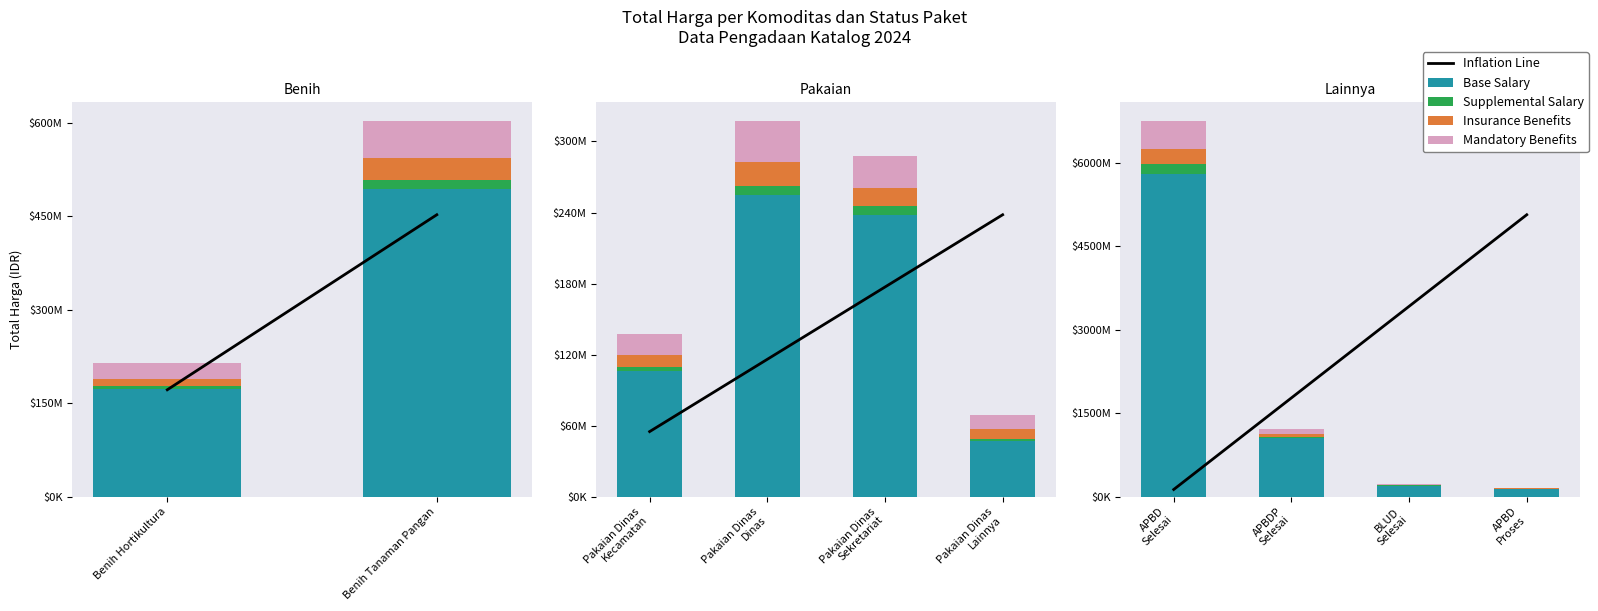

The value of Base Salary at APBD Proses is 28276312. True or false?

False